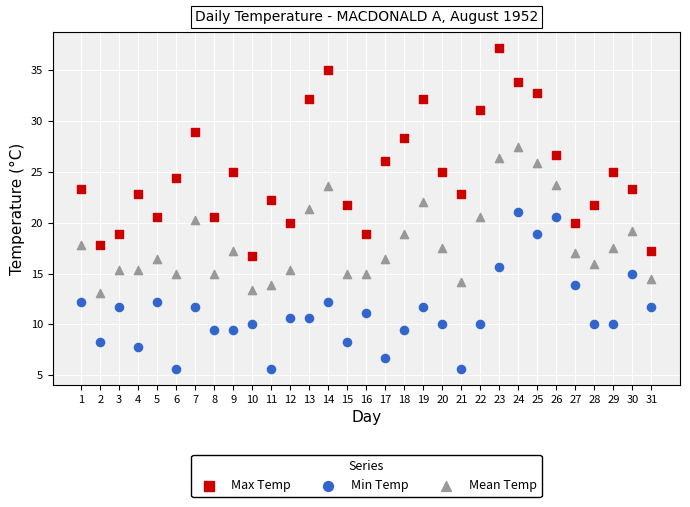

Across all data points, what is the range of X values (max minus min)?

30.0